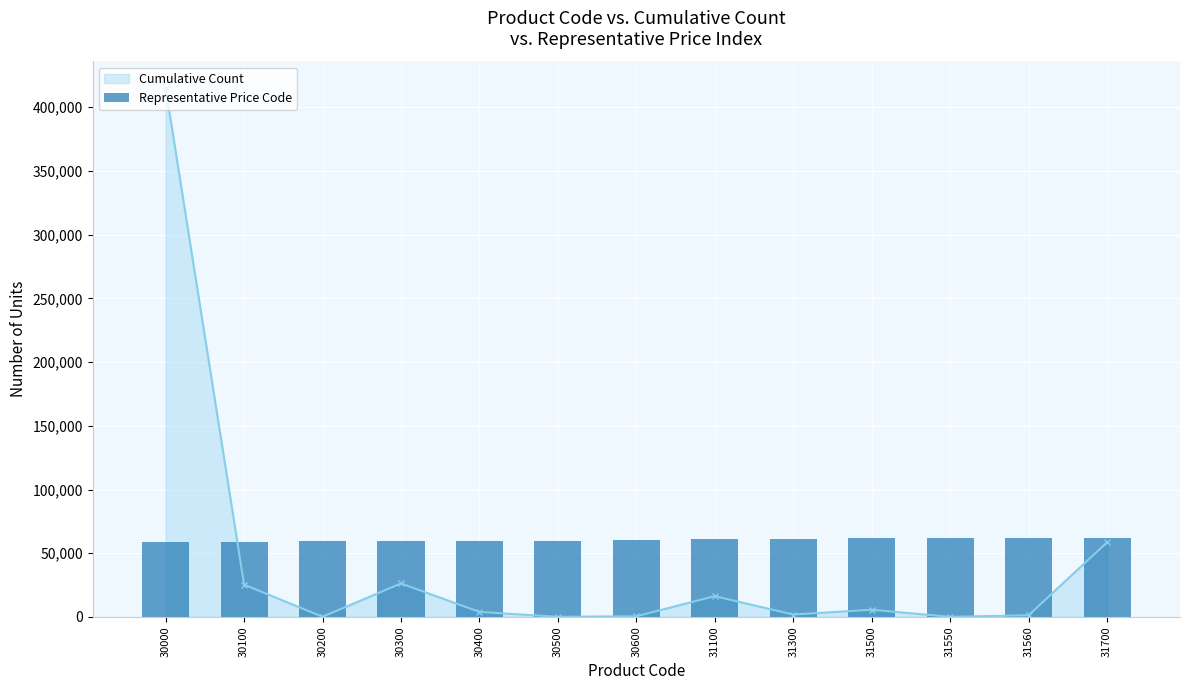

At which category does Cumulative Count reach its first local peak?

30300